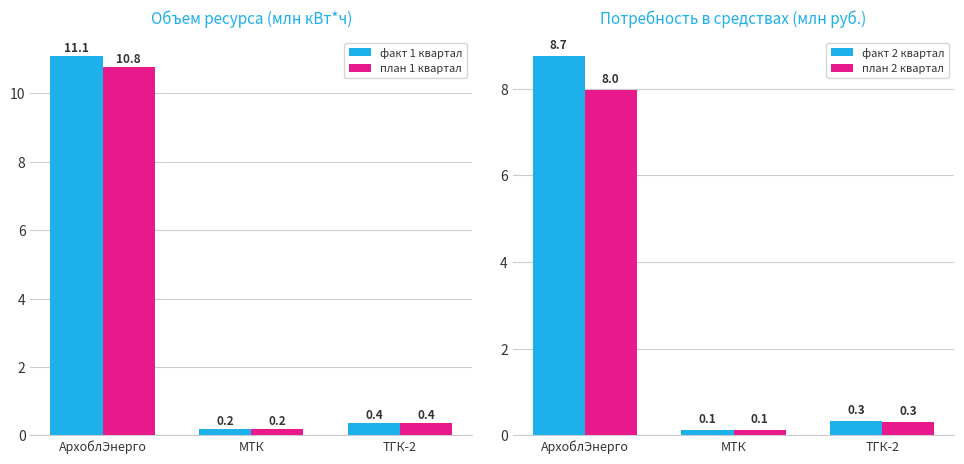

What is the value of the факт 1 квартал bar at the 3rd from the left?

0.4